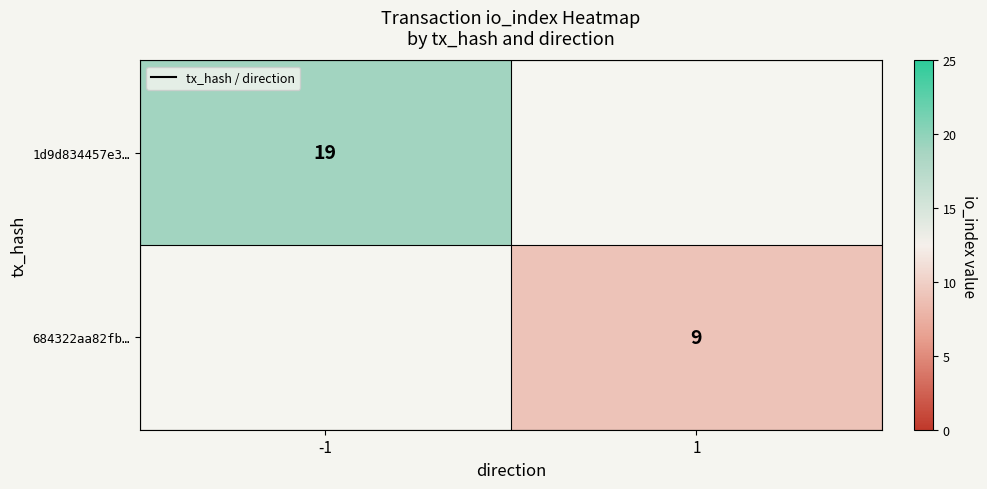

The value of 684322aa82fb… at 1 is 9. True or false?

True